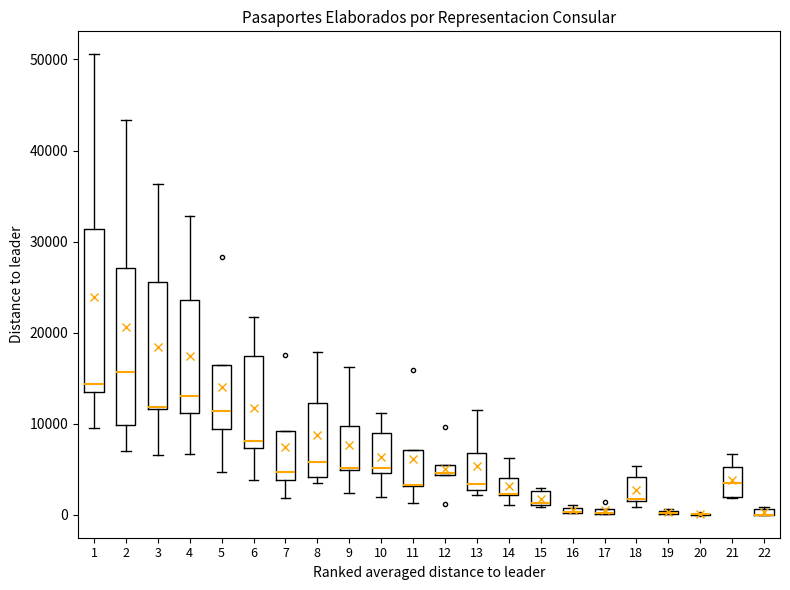

Where is the upper edge of the box at x = 16 on the y-axis? The values are not printed on the chart, so give them approximately, as read against the axis.

1000